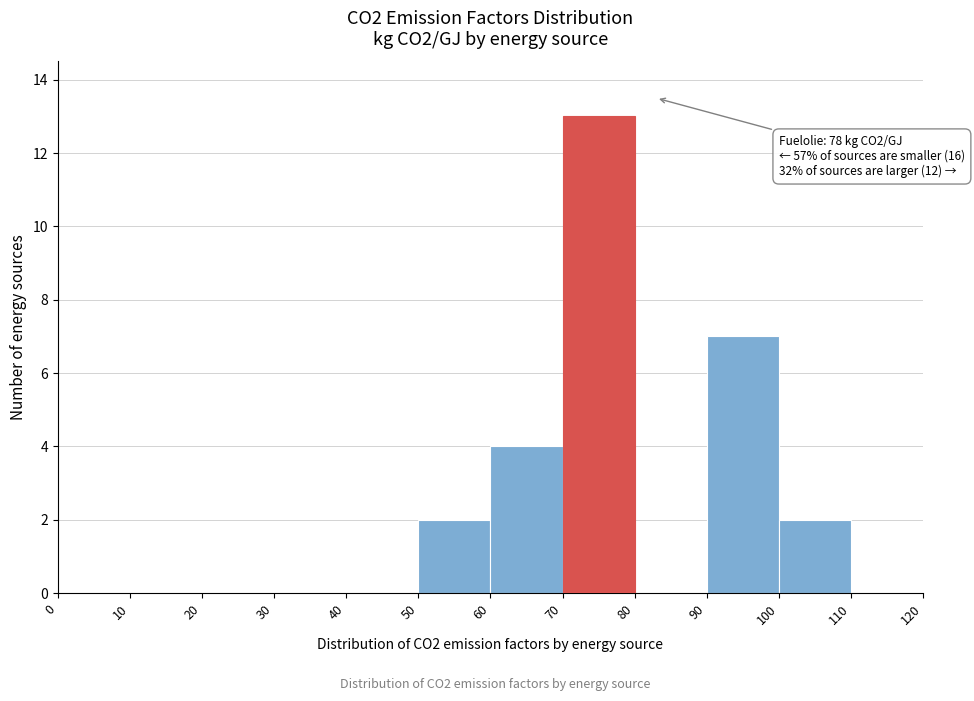

Which range on the x-axis has the tallest bar?

70 to 80